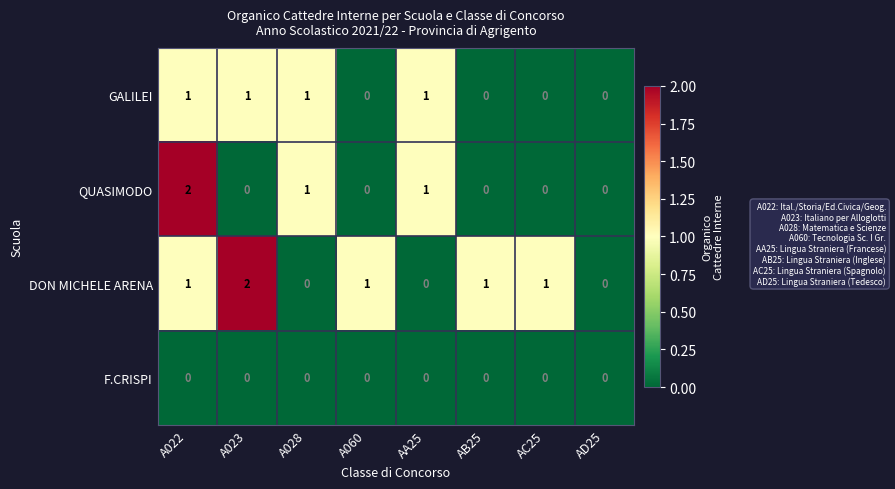

Which series changed the most between A022 and AC25?

QUASIMODO